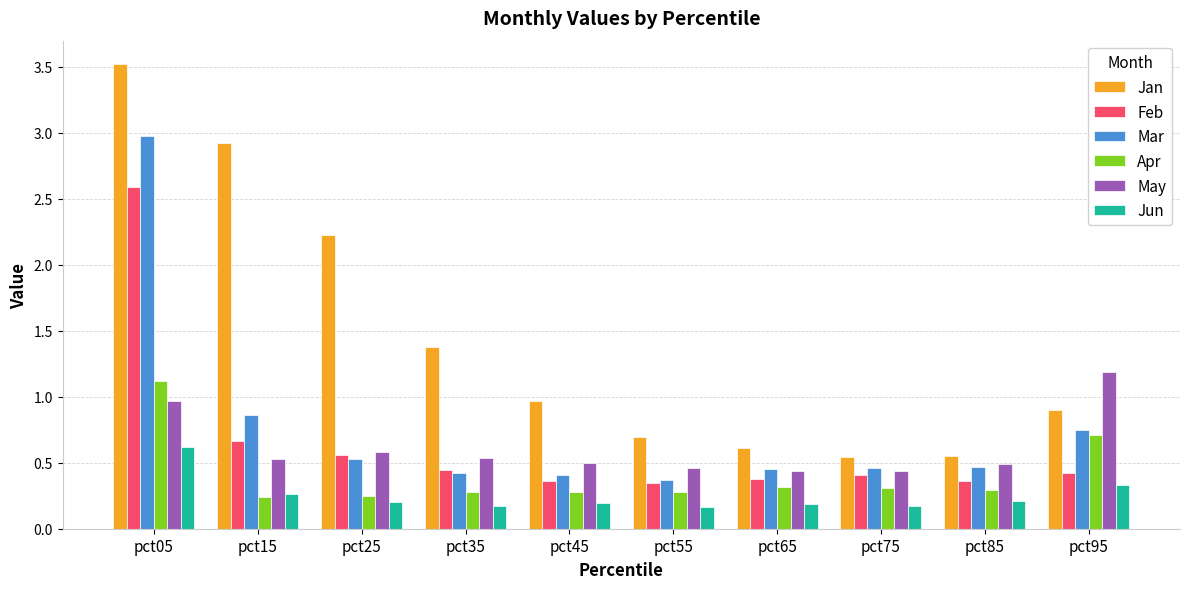

What is the total value across all series at pct35?

3.2